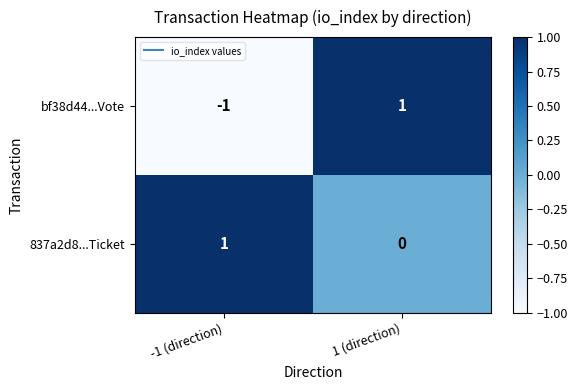

At which label is 837a2d8...Ticket closest to 0?

1 (direction)